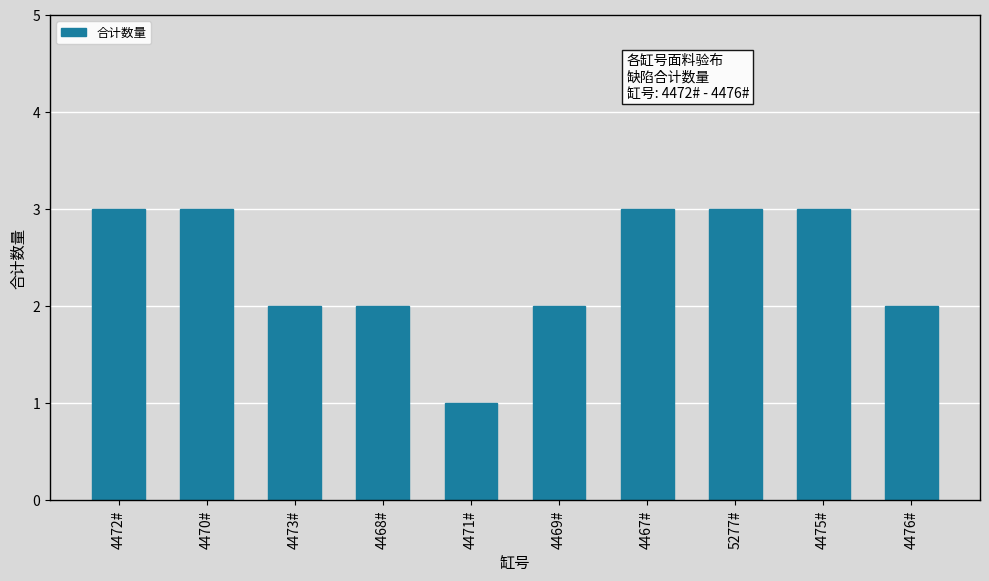

Count the values in the range 2 to 3.

9